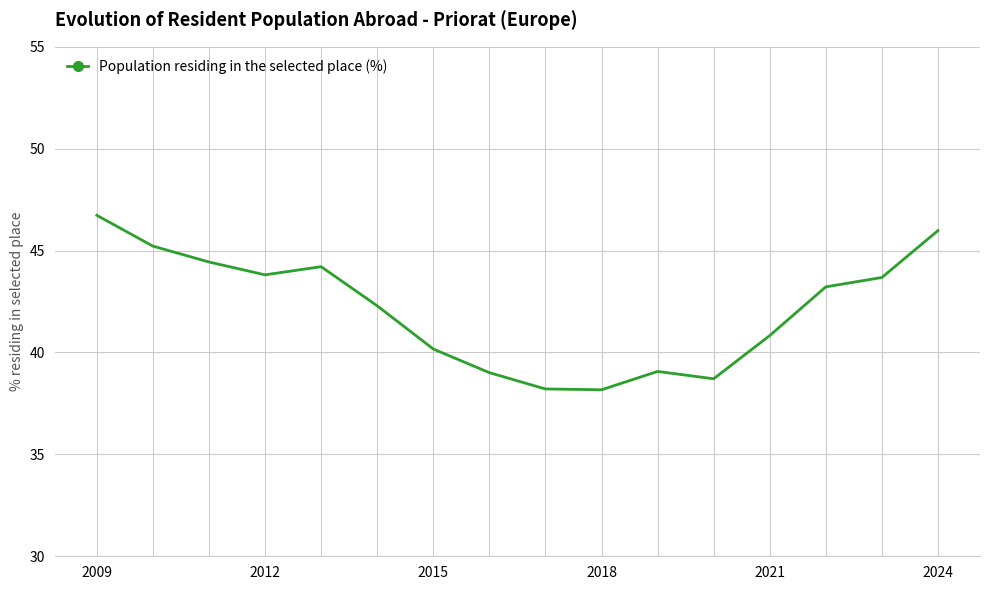

What is the maximum value shown in the chart?

46.7